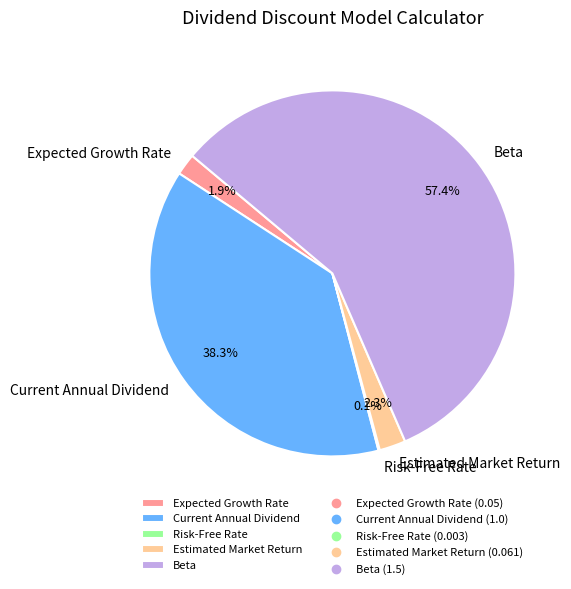

Between Current Annual Dividend and Estimated Market Return, which is larger?

Current Annual Dividend